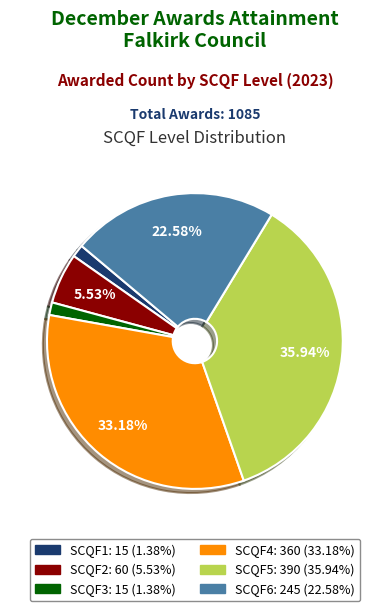

What percentage do SCQF5 and SCQF2 together represent?

41.5%